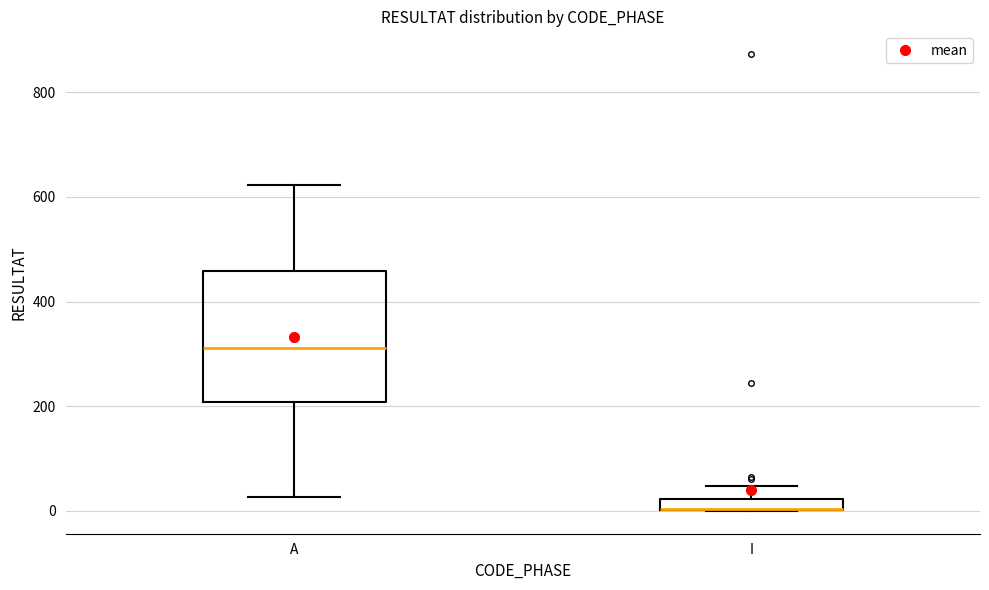

Where does the upper whisker of the box for A end on the y-axis? The values are not printed on the chart, so give them approximately, as read against the axis.

620